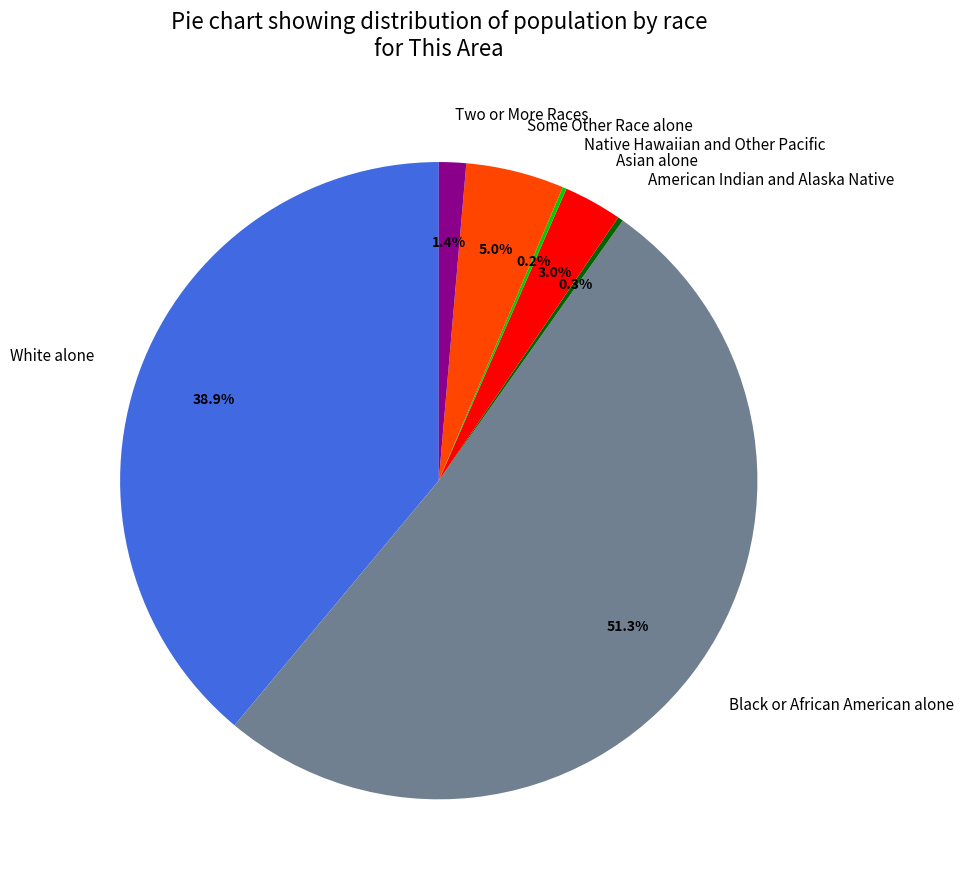

What percentage is NOT represented by White alone?

61.1%